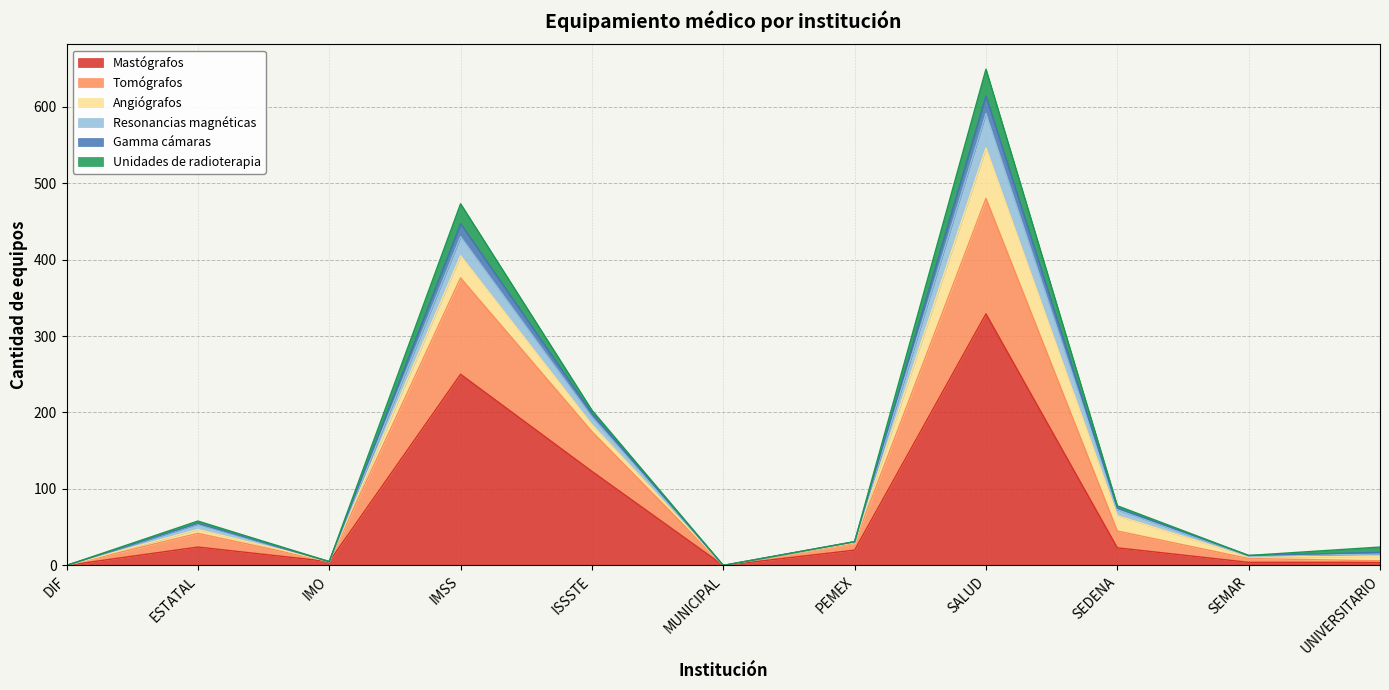

Where is the first local maximum for Mastógrafos?

ESTATAL